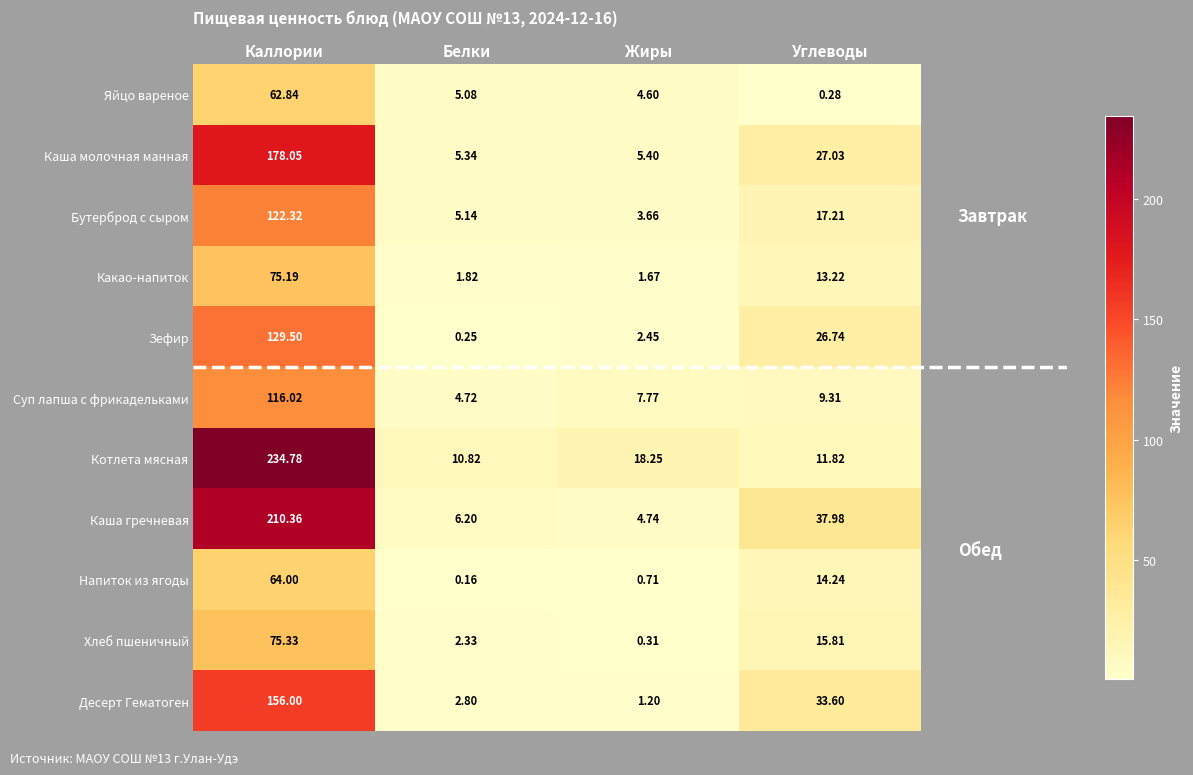

Is the value of Каша гречневая at Углеводы greater than the value of Котлета мясная at Углеводы?

Yes